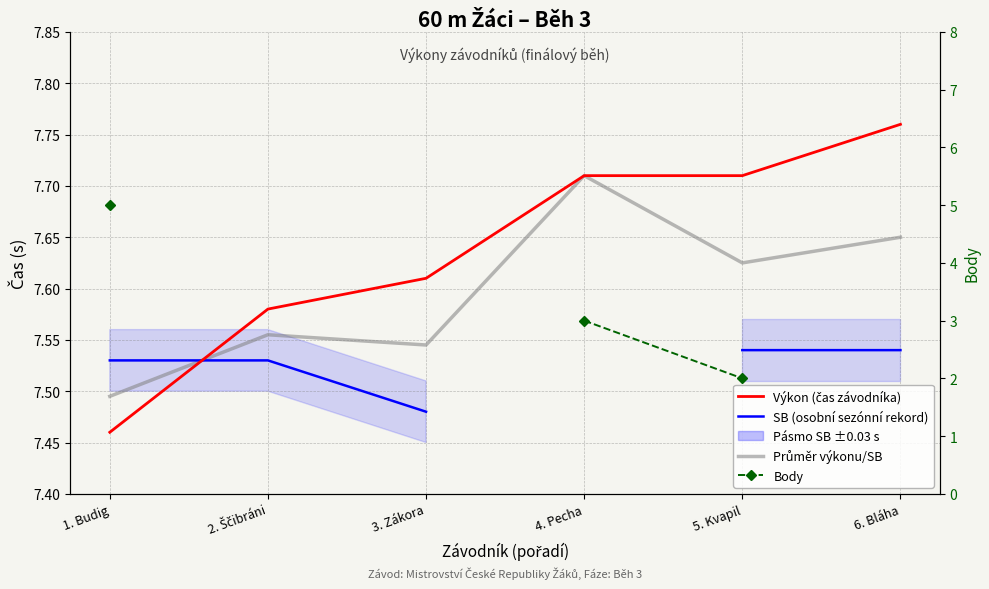

At which label is SB (osobní sezónní rekord) closest to 7?

3. Zákora